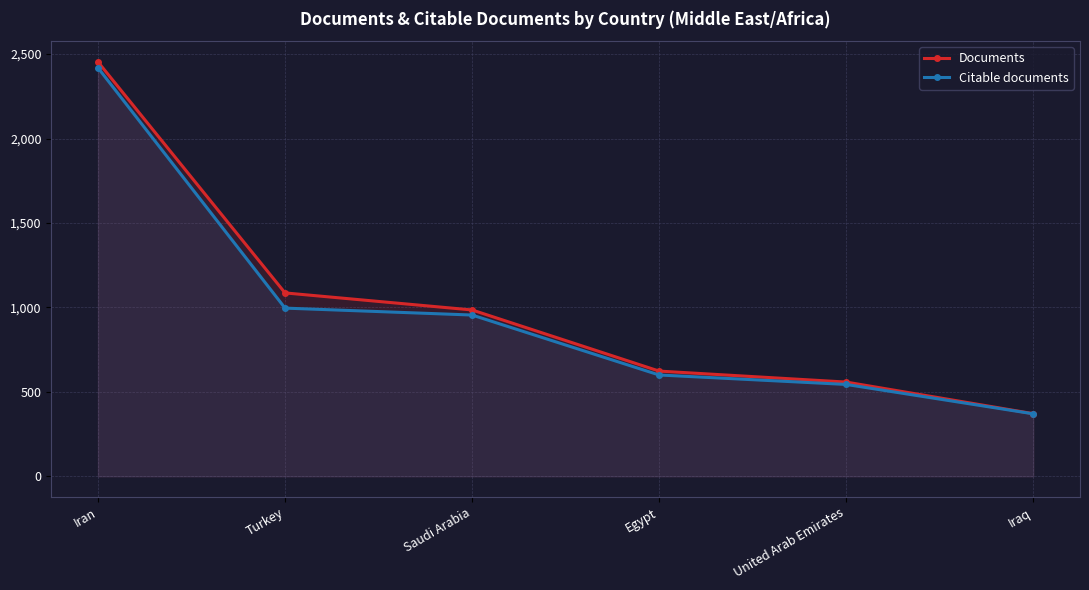

At which label does Documents first exceed 985?

Iran